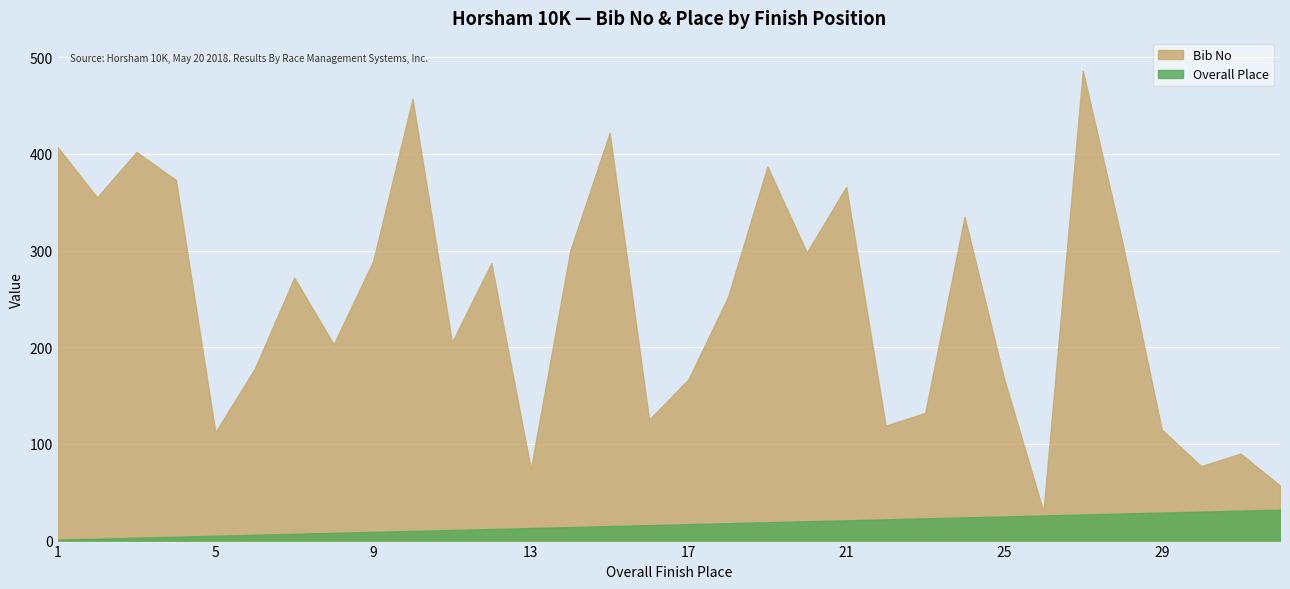

Count the number of data series in this chart.

2